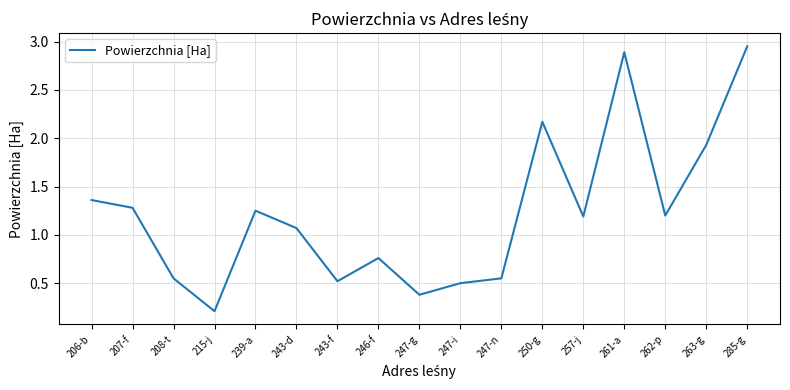

What position from the left is 243-f?

7